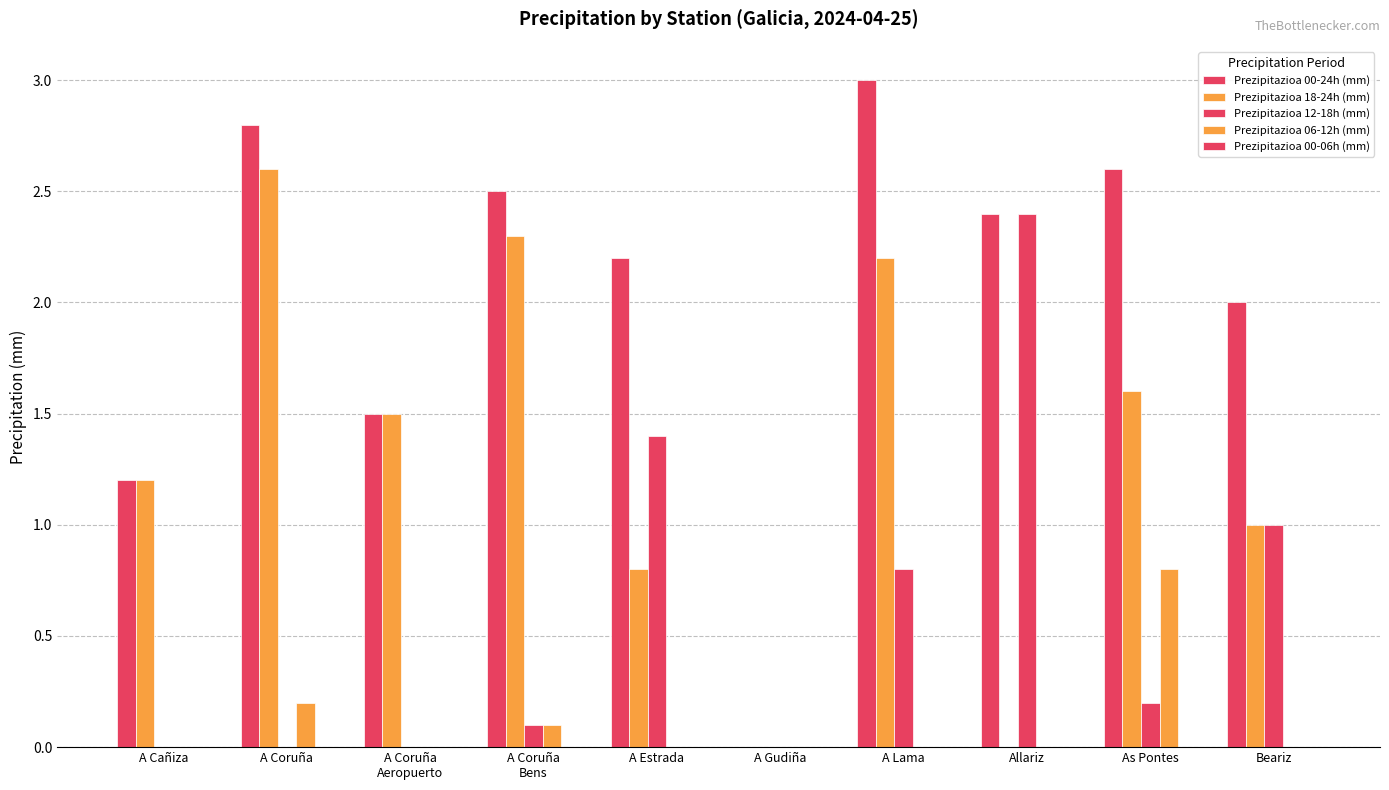

How many distinct data groups are displayed?

4